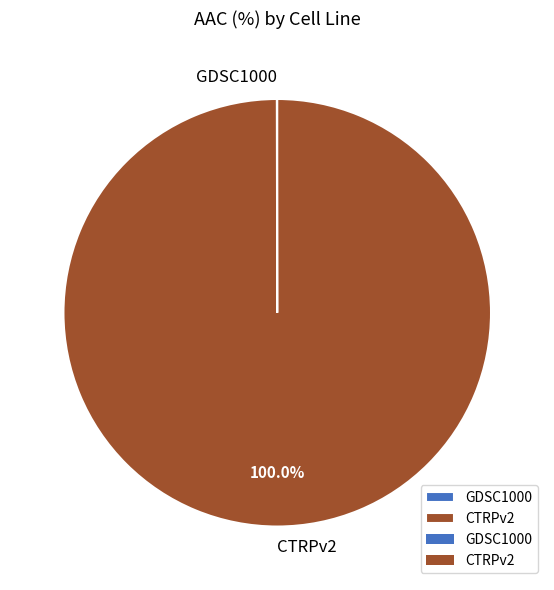

What is the largest slice in the pie chart?

CTRPv2